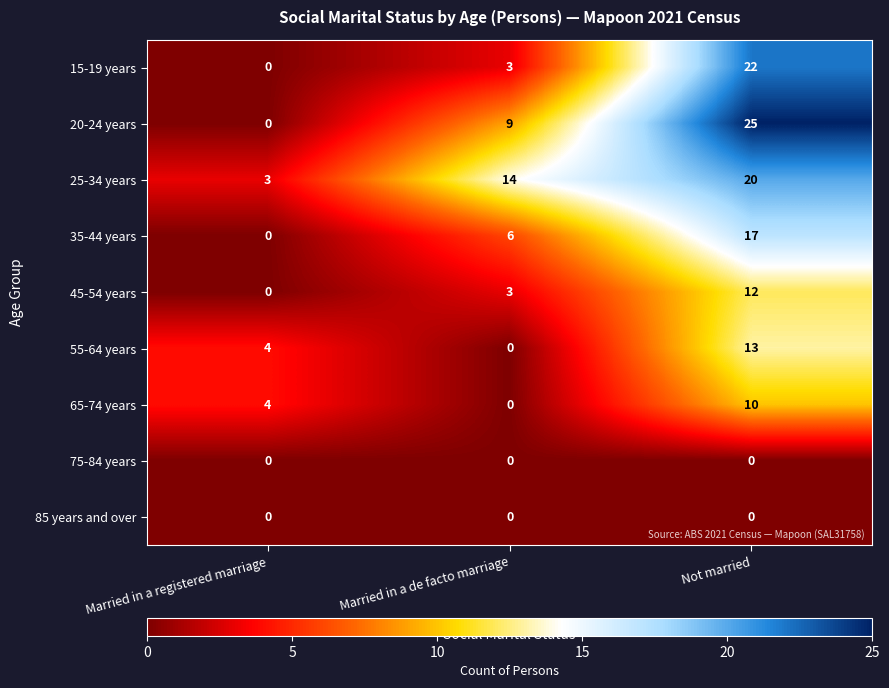

Reading left to right, transcribe all the data shown in this chart.

15-19 years: 0	3	22
20-24 years: 0	9	25
25-34 years: 3	14	20
35-44 years: 0	6	17
45-54 years: 0	3	12
55-64 years: 4	0	13
65-74 years: 4	0	10
75-84 years: 0	0	0
85 years and over: 0	0	0